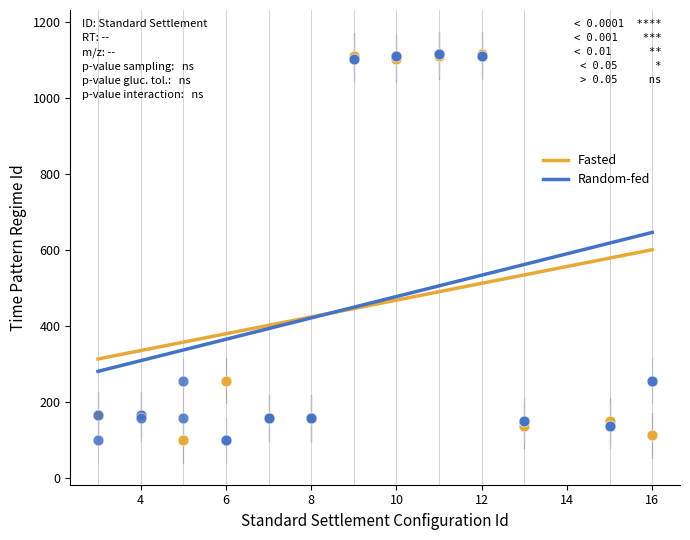

What are all the series names shown in the legend?

Fasted, Random-fed